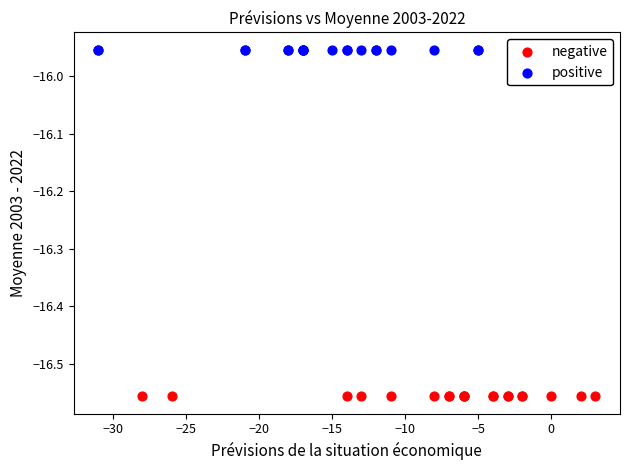

Which series contains the highest Y value?

positive